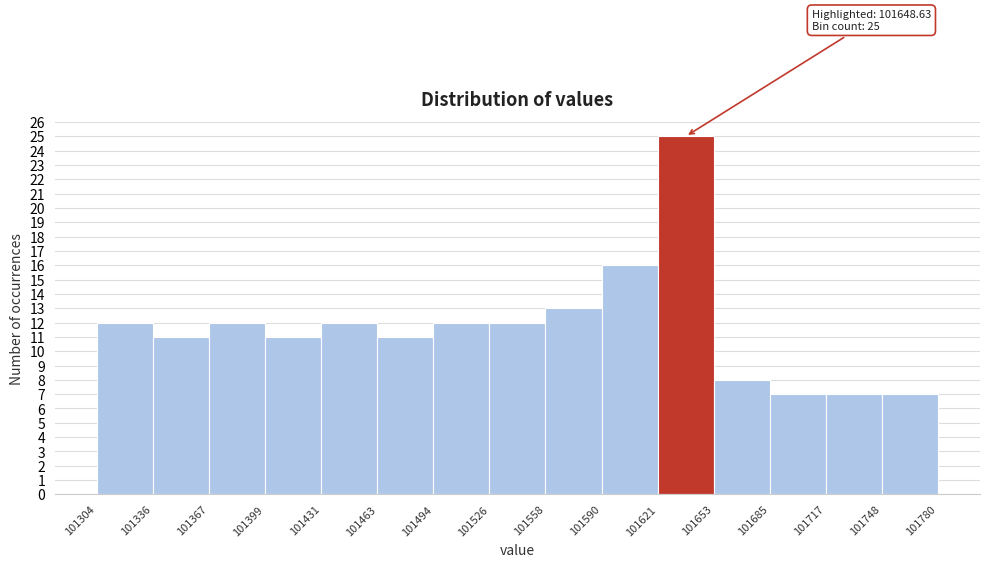

Over which range of the x-axis is the bar tallest?

101621 to 101653